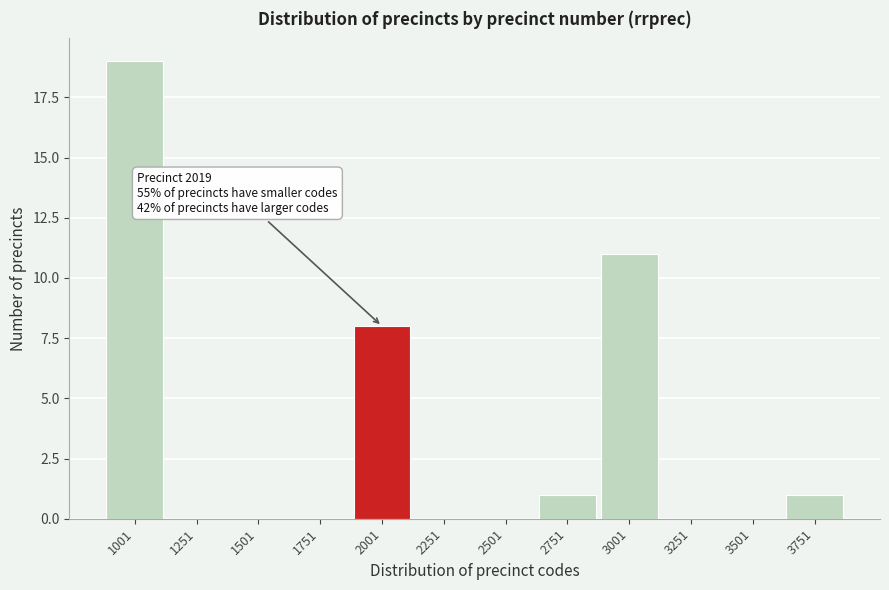

Reading right to left, transcribe all the data shown in this chart.

3751=1	3501=0	3251=0	3001=11	2751=1	2501=0	2251=0	2001=8	1751=0	1501=0	1251=0	1001=19